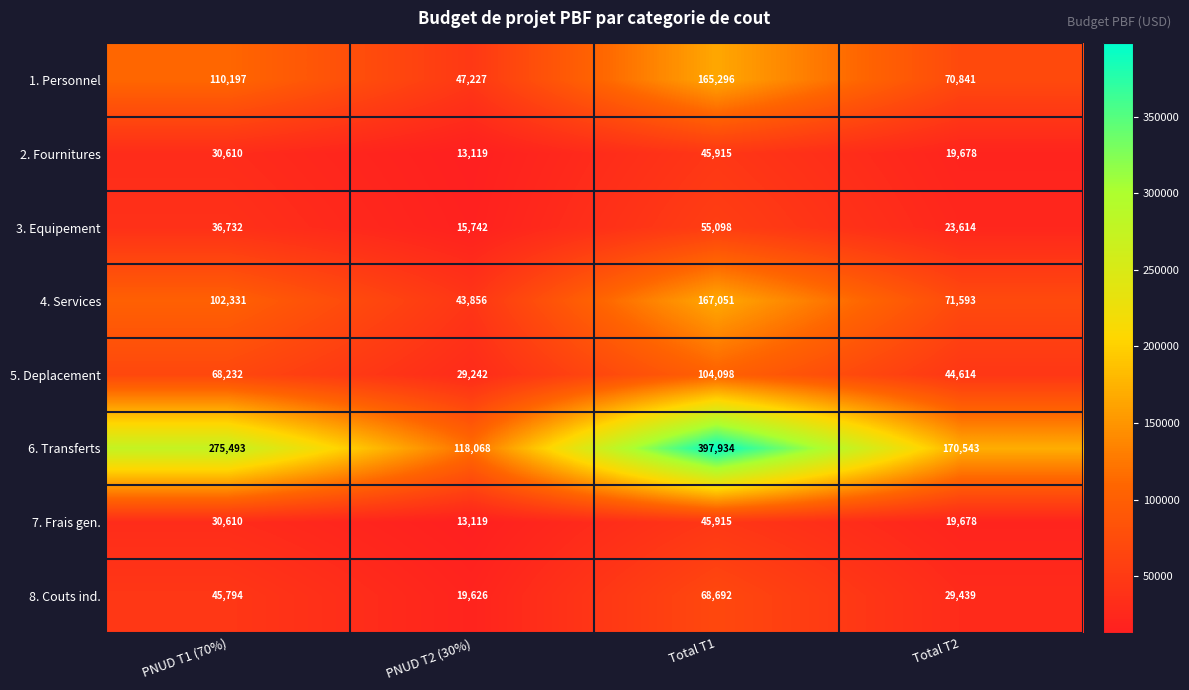

Which series changed the most between PNUD T2 (30%) and Total T1?

6. Transferts